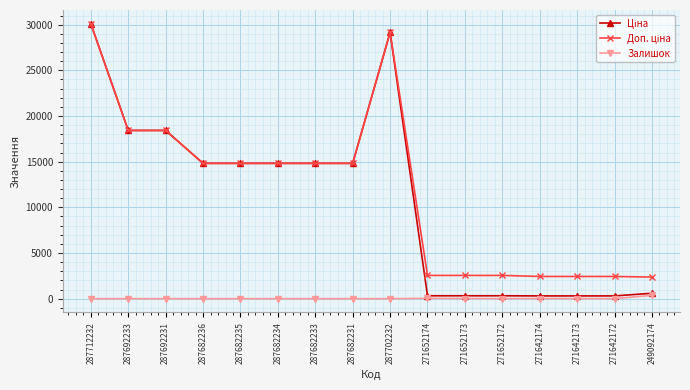

What is the spread (max minus min) of values at 287692231?

18420.9